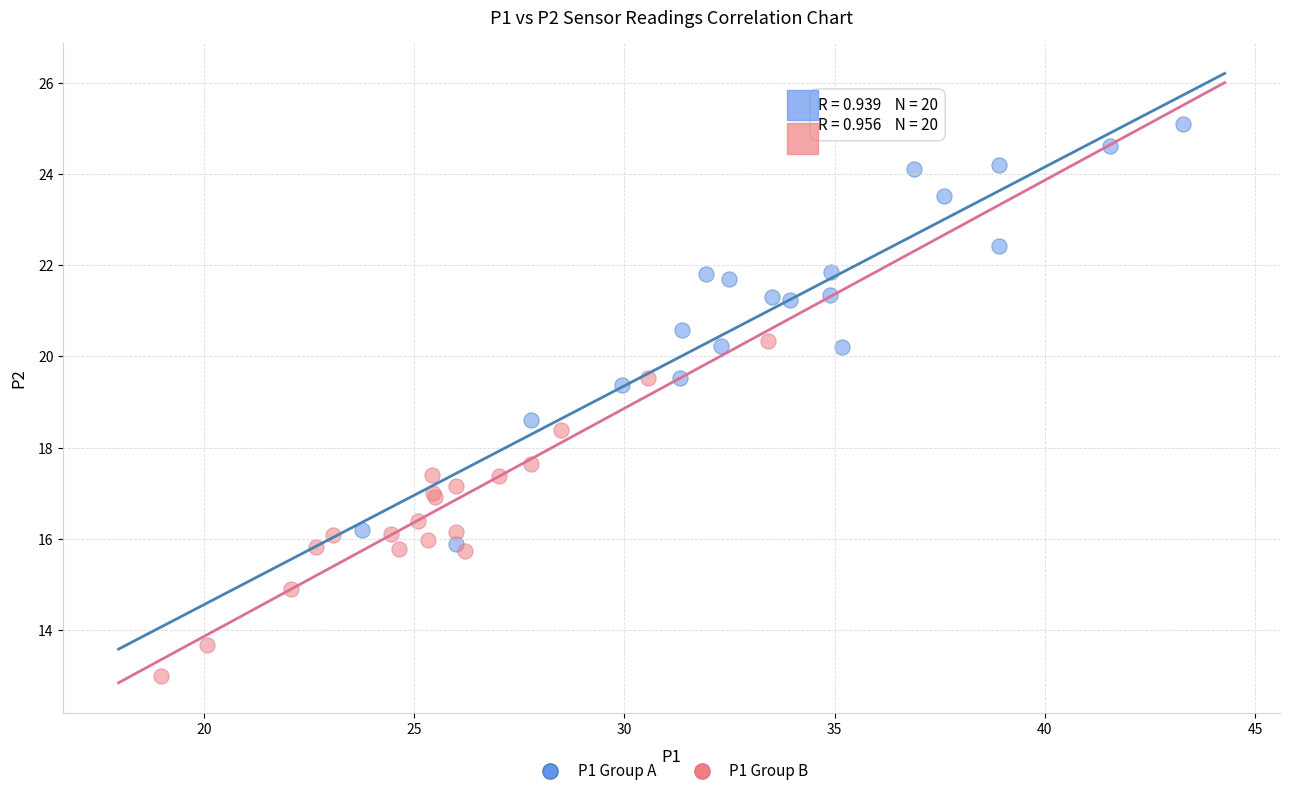

What are all the series names shown in the legend?

P1 Group A, P1 Group B